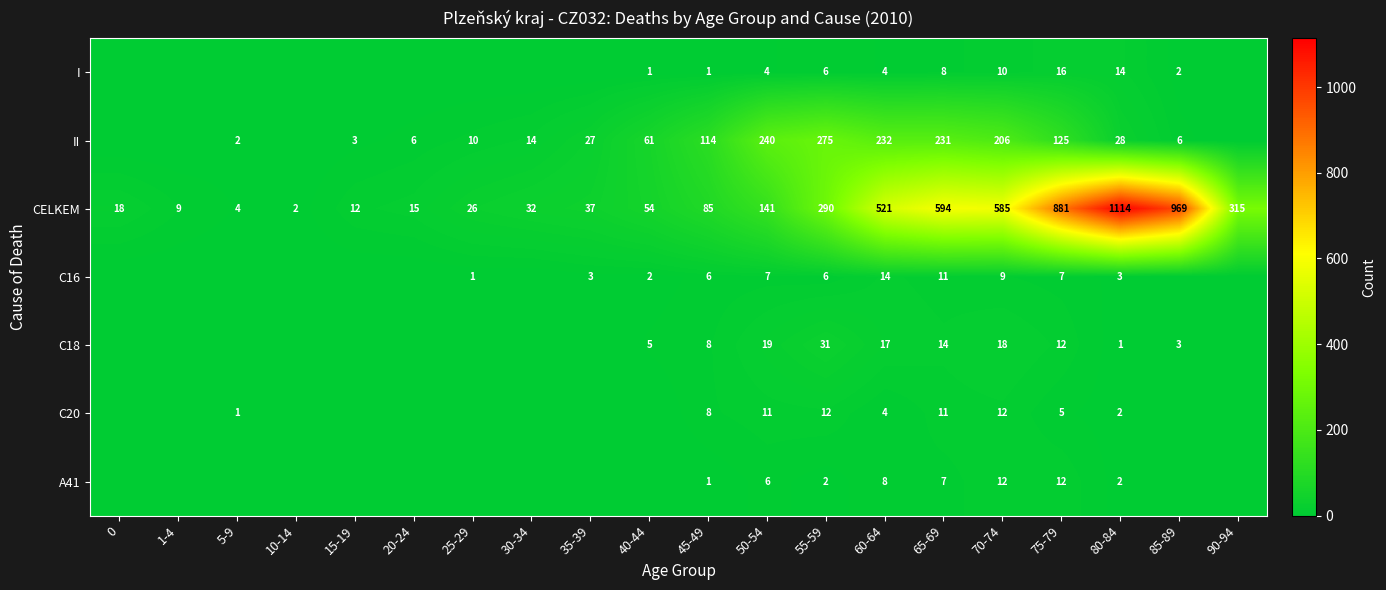

What is the total value across all series at 1-4?

9